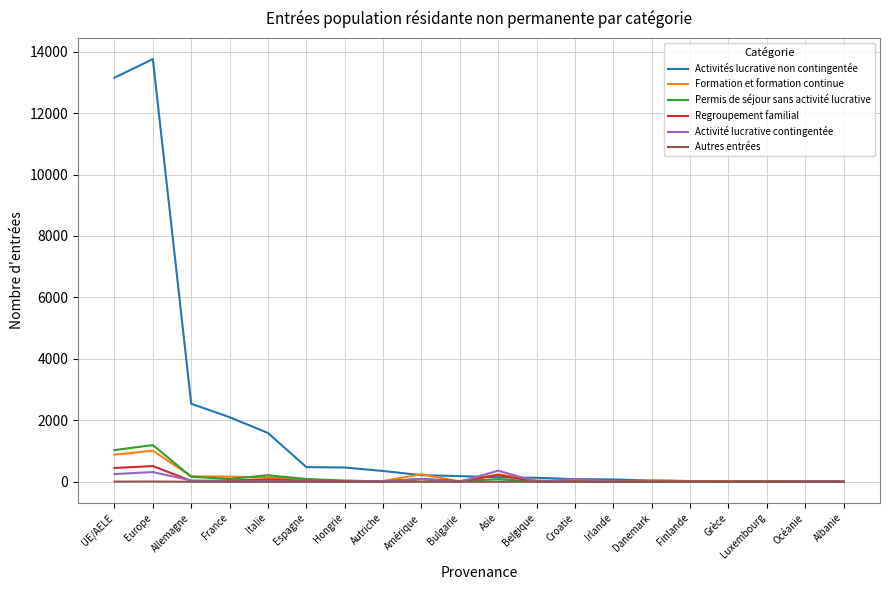

Which label corresponds to the largest value in the chart?

Europe